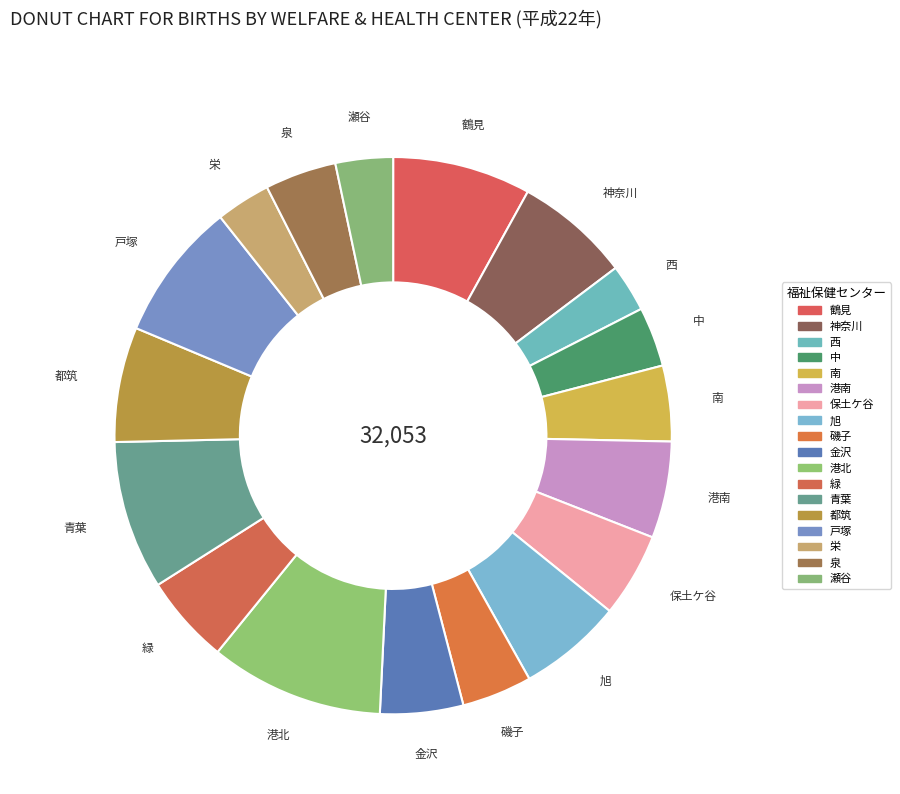

How many segments does this pie chart have?

18